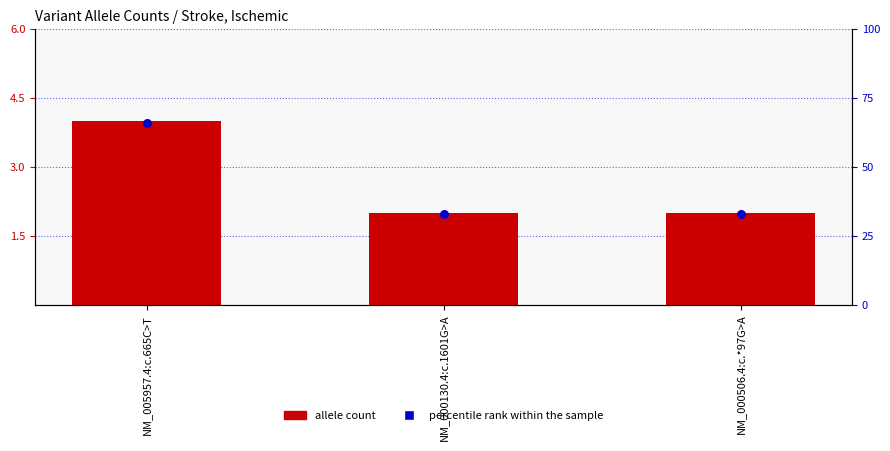

At which category is the sum across all series the highest?

NM_005957.4:c.665C>T